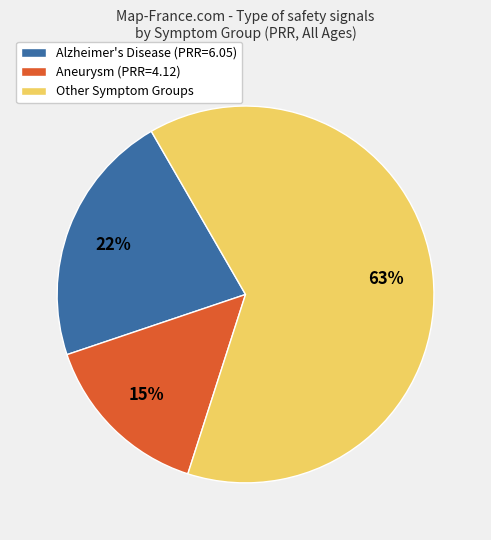

To the nearest percent, what is the average slice percentage?

33%